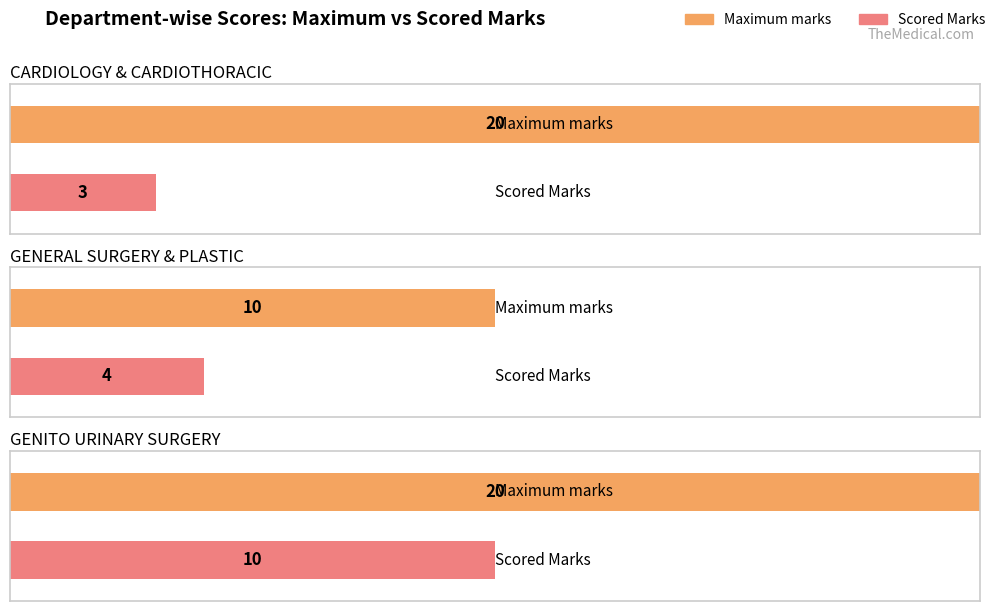

Count the Scored Marks values in the range 3 to 10.

3